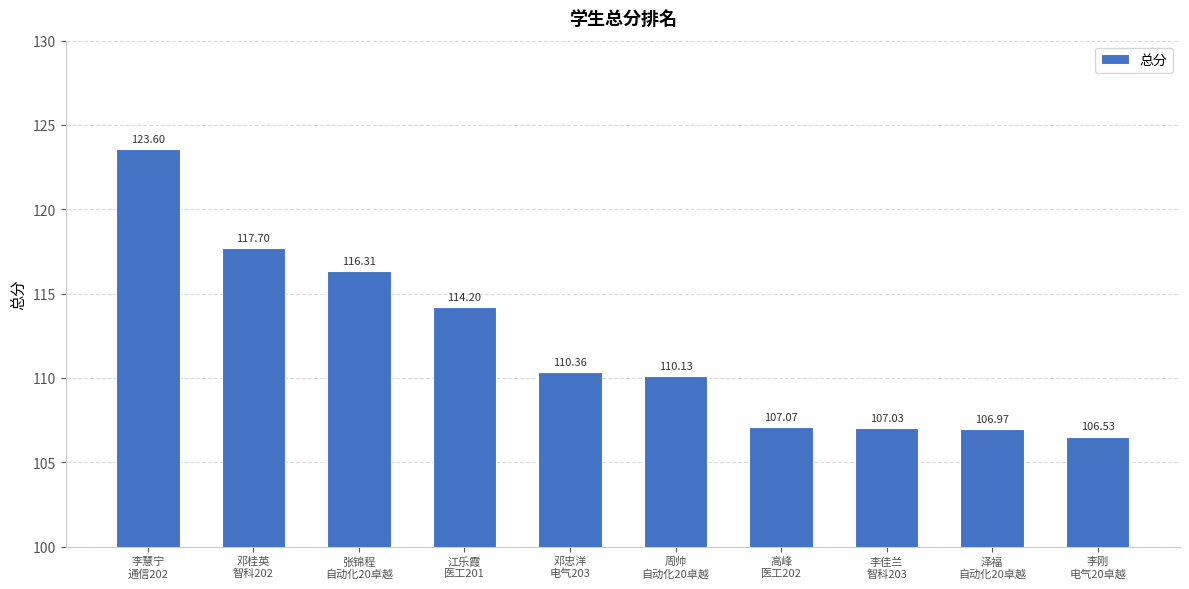

What is the approximate value at 泽福
自动化20卓越?

107.0